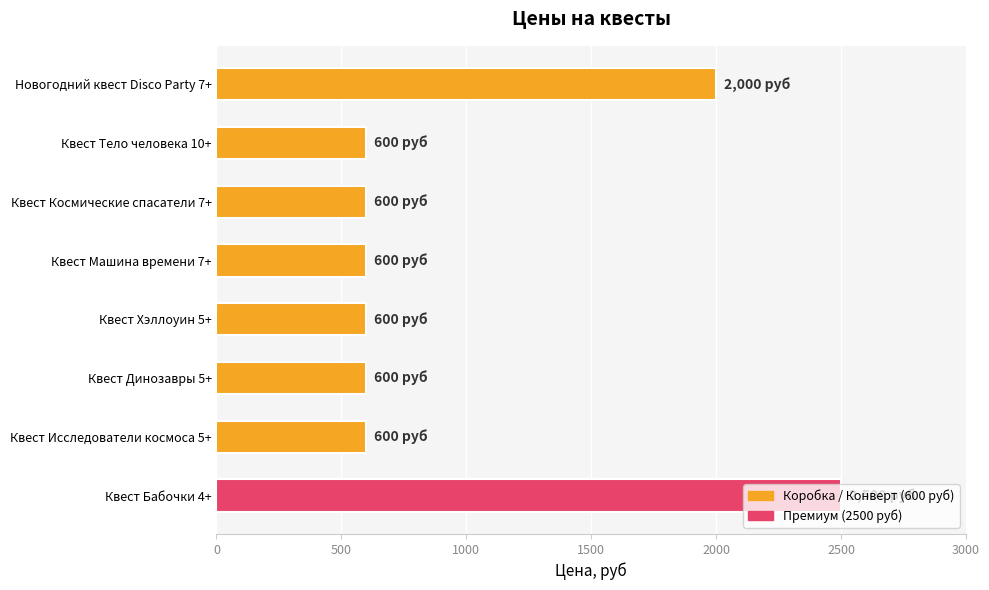

Are the bars grouped side by side (vs. stacked)?

No